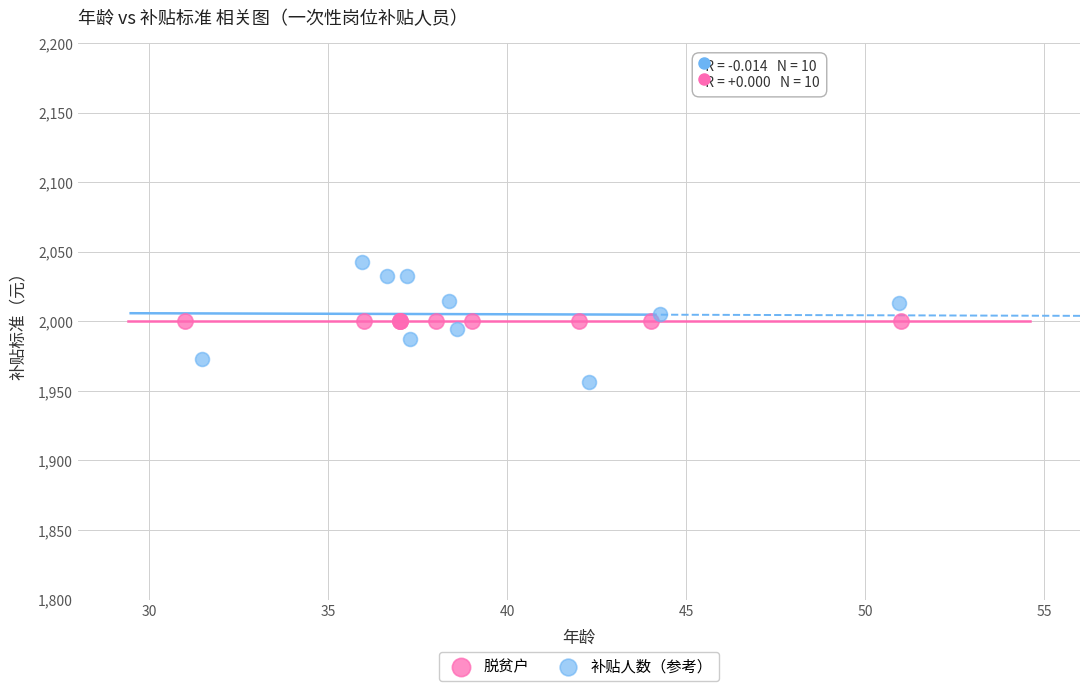

Which series reaches the maximum Y coordinate?

补贴人数（参考）